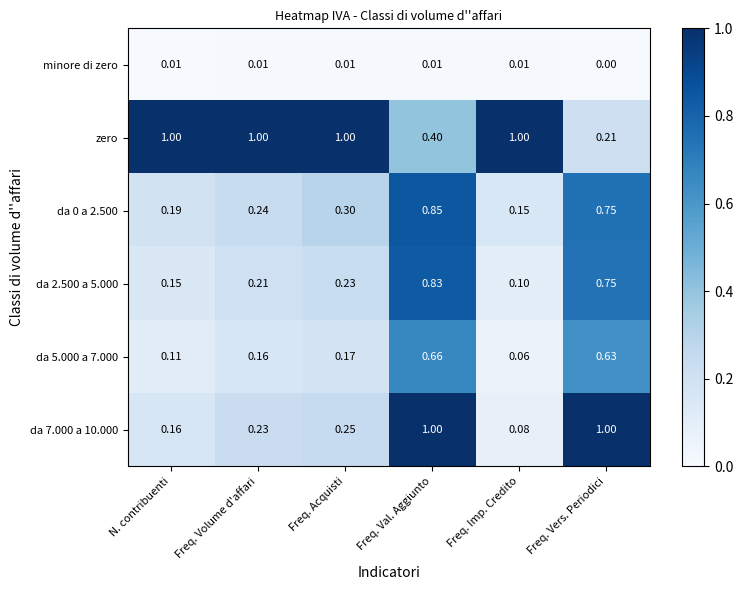

Which series changed the most between Freq. Acquisti and Freq. Vers. Periodici?

zero